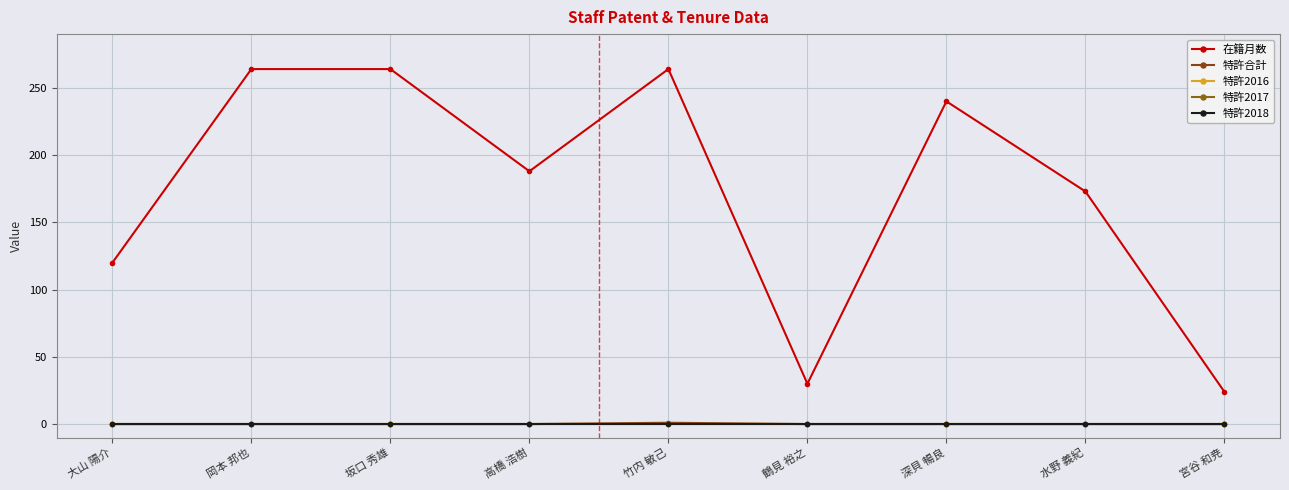

True or false: 特許2017 has more than 1 interior local peaks.

False